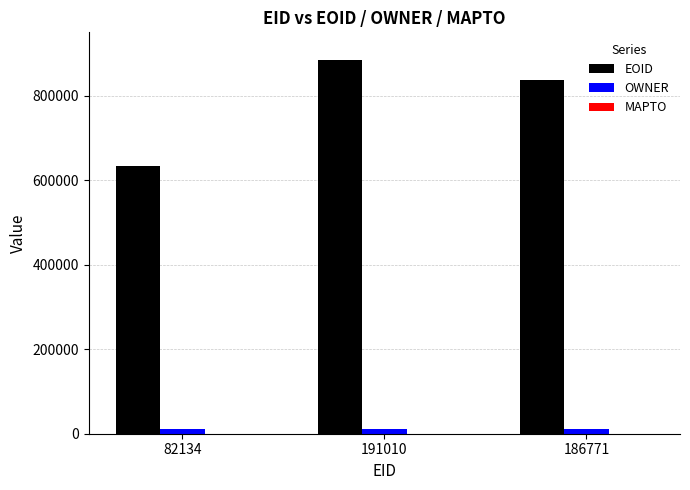

Between 191010 and 186771, which series saw the biggest shift?

EOID